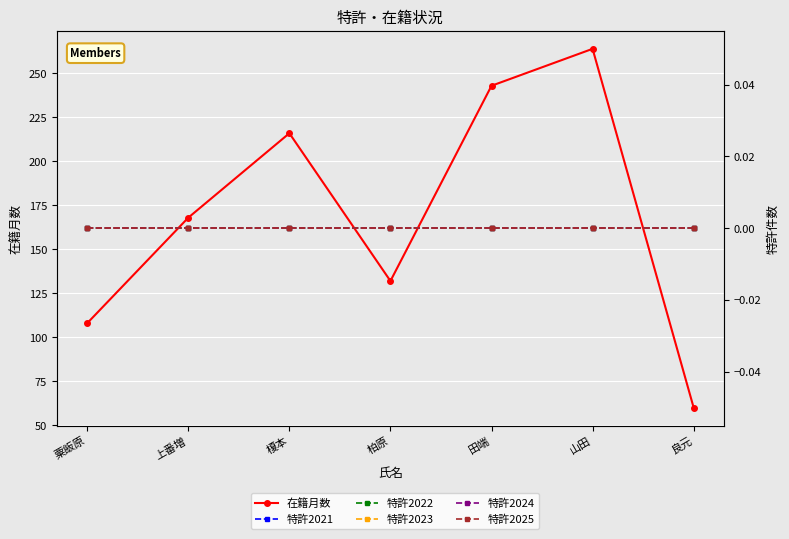

Which series has the largest range (max minus min)?

在籍月数